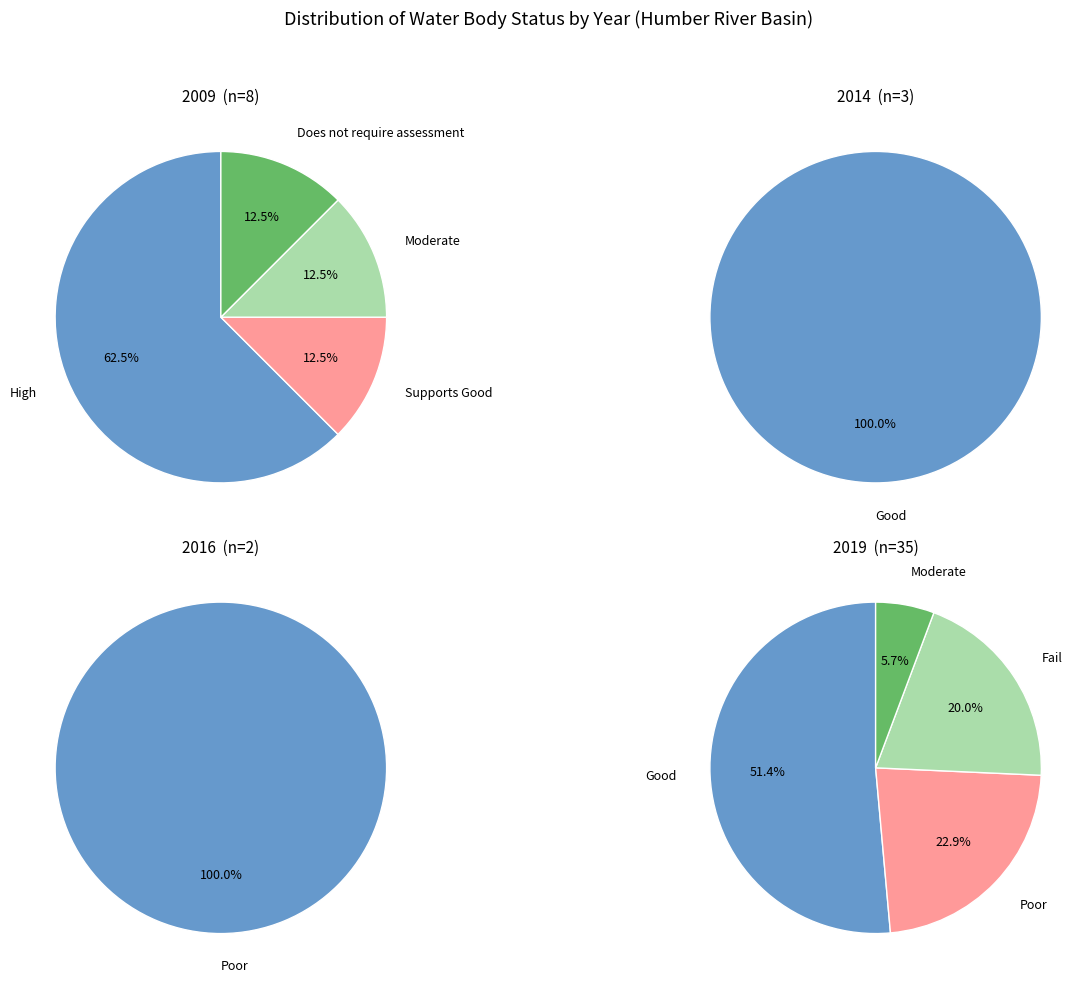

Combined, do Moderate and Supports Good account for over 50%?

No